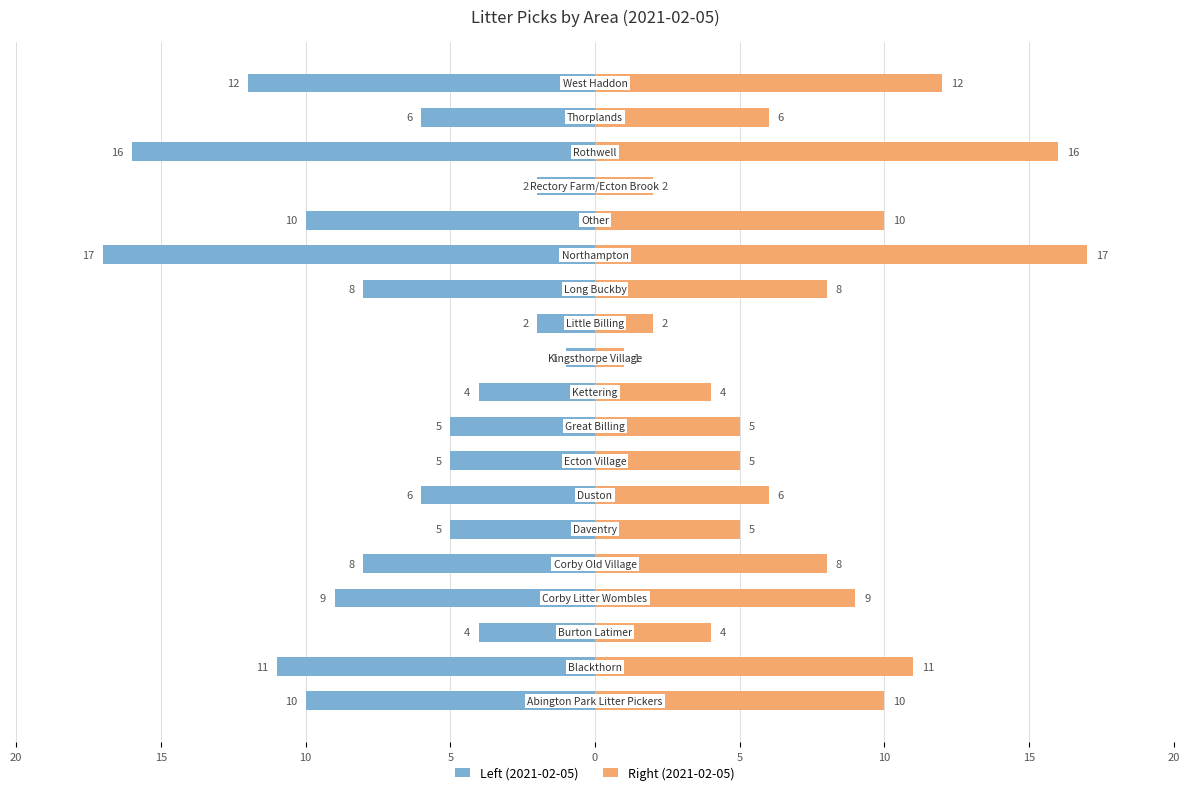

What is the difference between the maximum and minimum values in the 2021-02-05 (left) series?

16